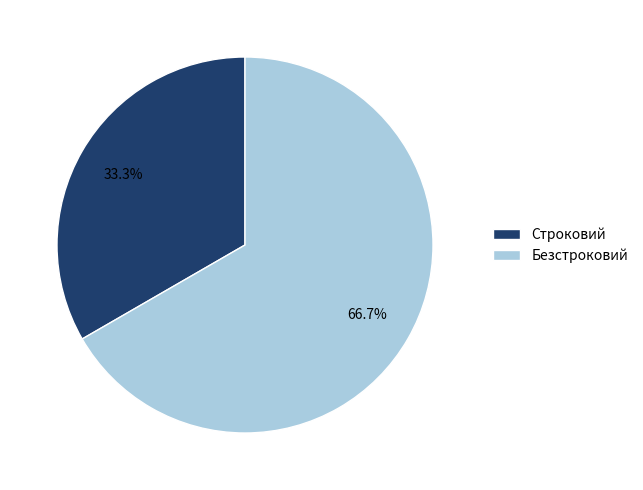

The Безстроковий slice represents 67% of the pie. True or false?

True